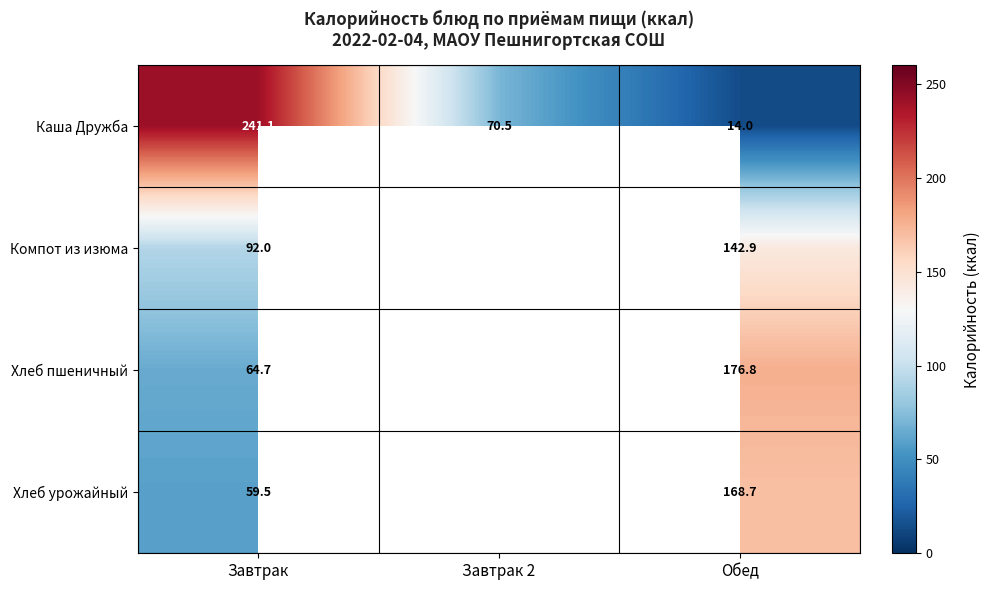

Is the value of Хлеб пшеничный at Обед greater than the value of Хлеб урожайный at Обед?

Yes